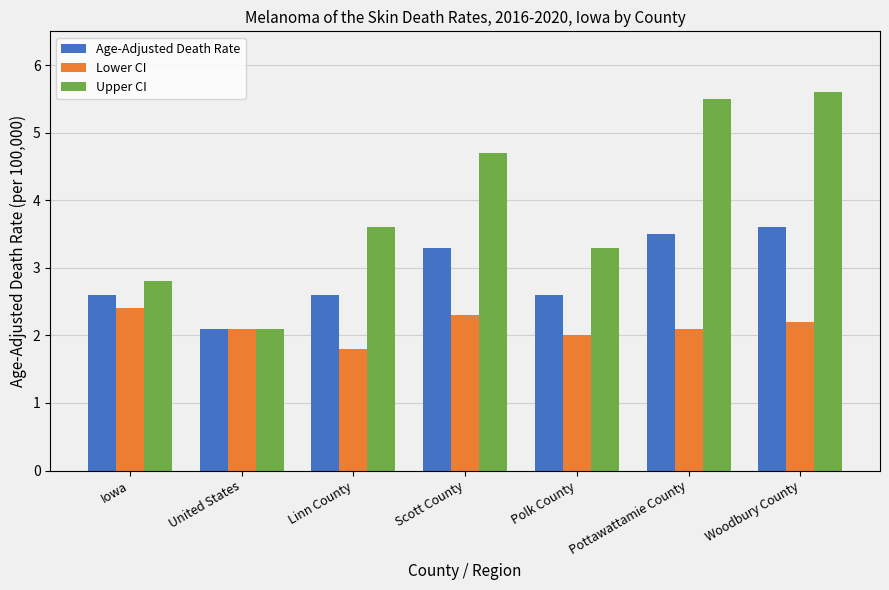

At which label is Lower CI closest to 2?

Polk County